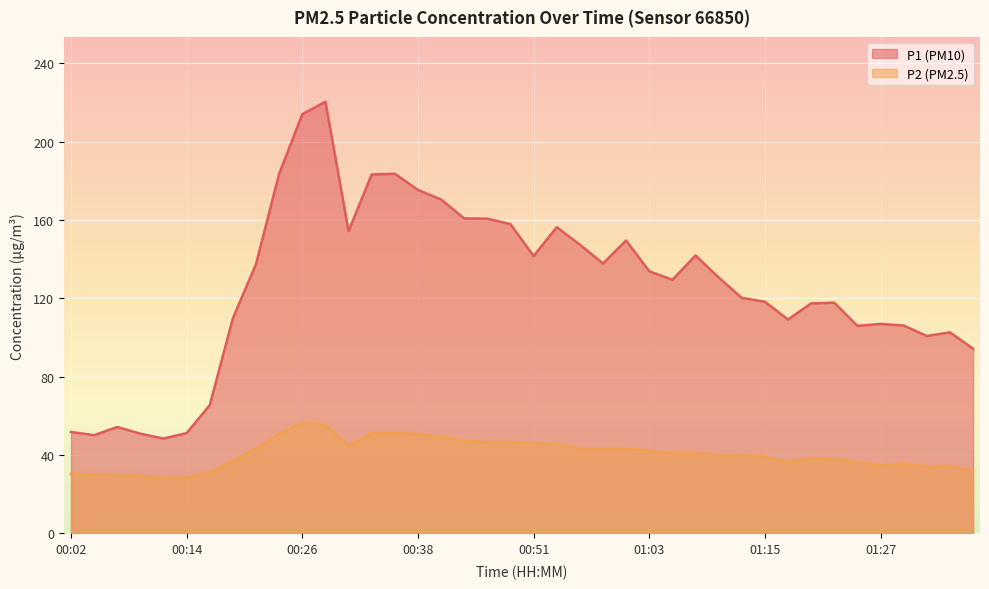

Which series has the largest range (max minus min)?

P1 (PM10)